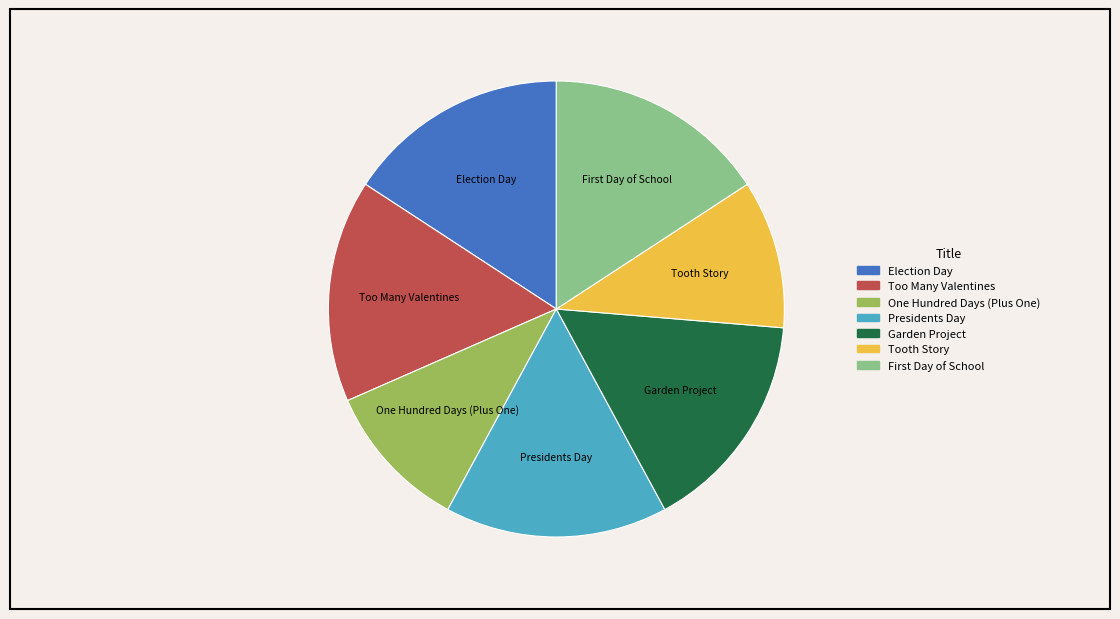

Approximately how many times larger is the value at Garden Project compared to One Hundred Days (Plus One)?

1.5